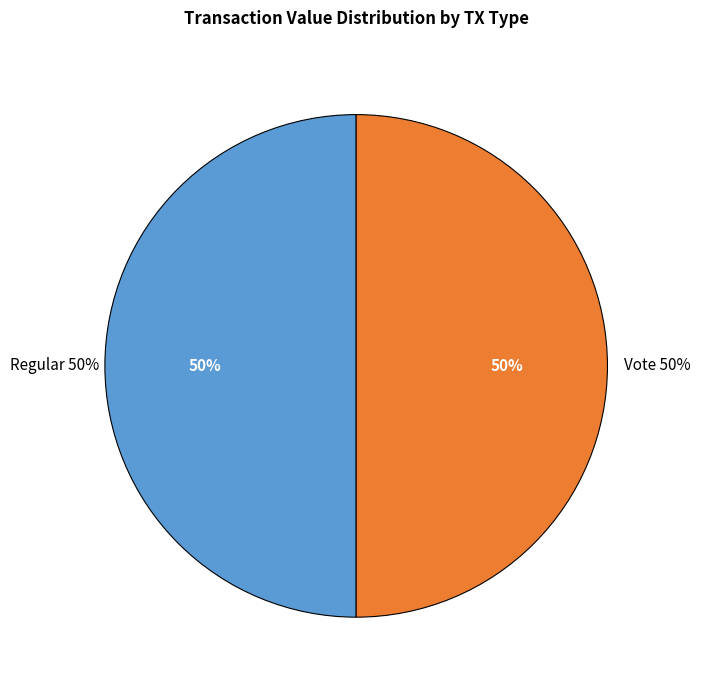

What is the majority slice?

Vote (io_index=3)